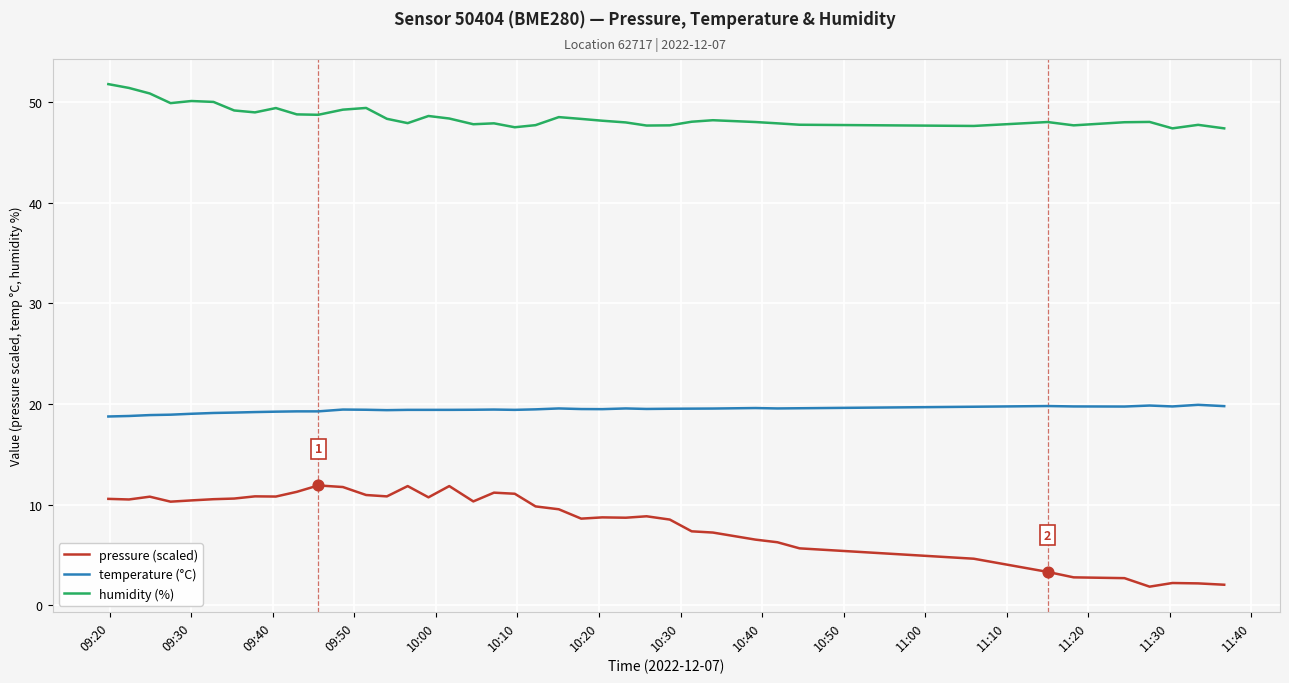

Which series has the largest range (max minus min)?

pressure (scaled)